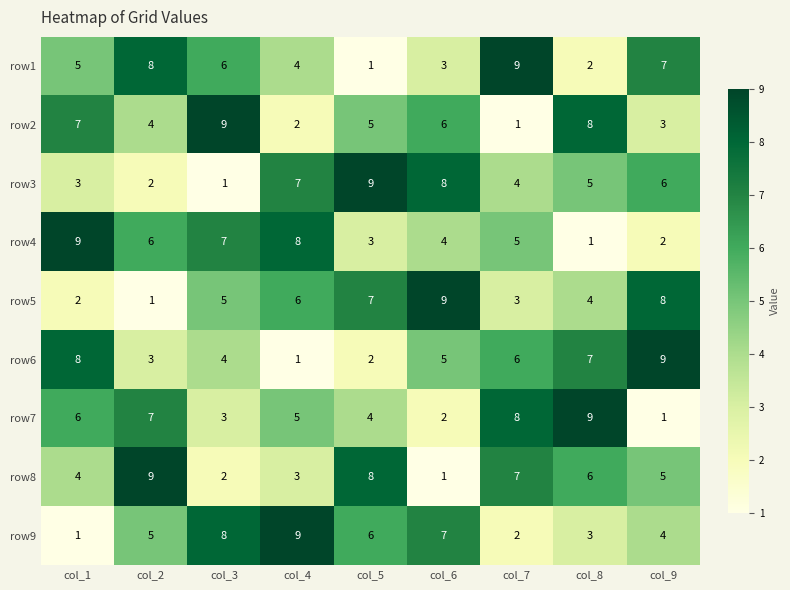

What is the sum of the row6 values at col_6 and col_7?

11